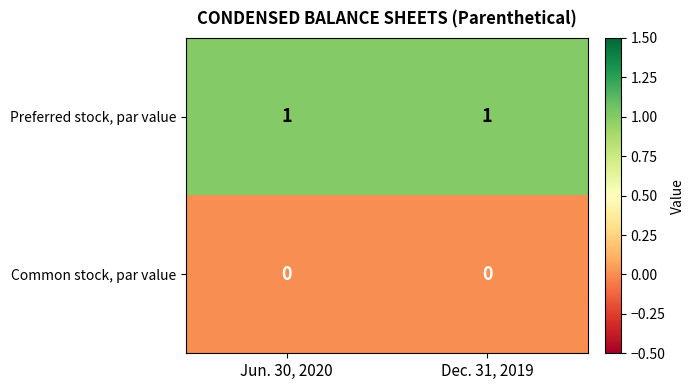

The value of Preferred stock, par value at Jun. 30, 2020 is 1. True or false?

True